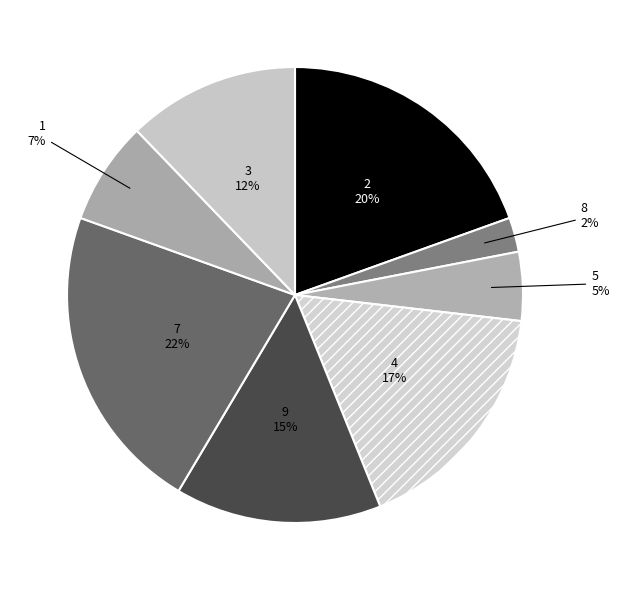

To the nearest percent, what portion does 3 represent?

12%